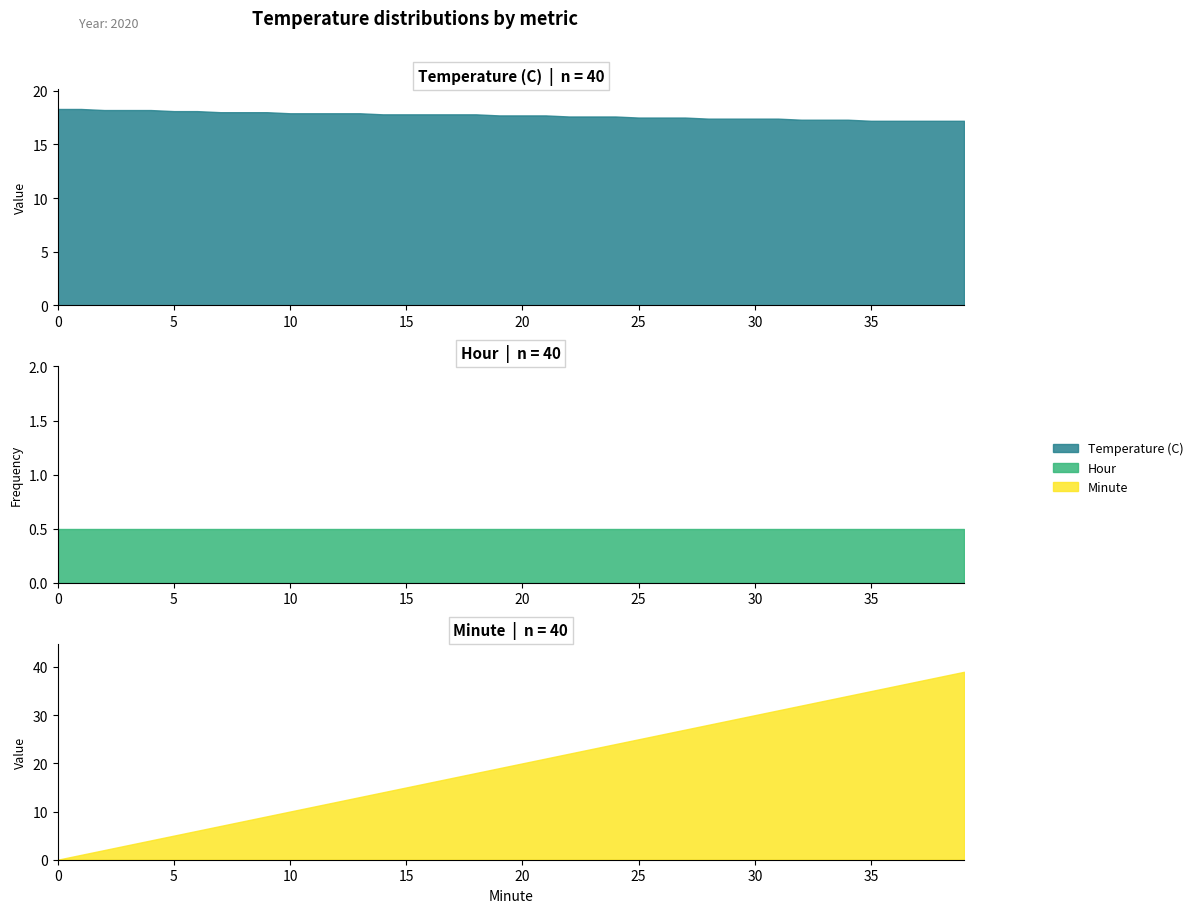

True or false: Temperature (C) and Minute cross at least once.

True